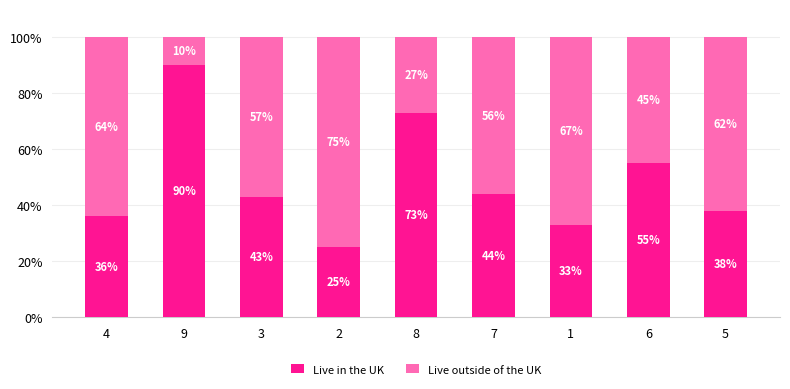

What is the highest value of the Live in the UK series?

90